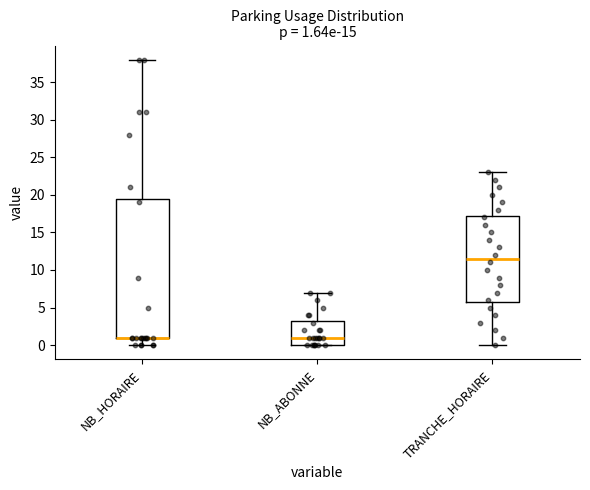

Comparing the boxes themselves (not the whiskers), which one is the tallest?

NB_HORAIRE